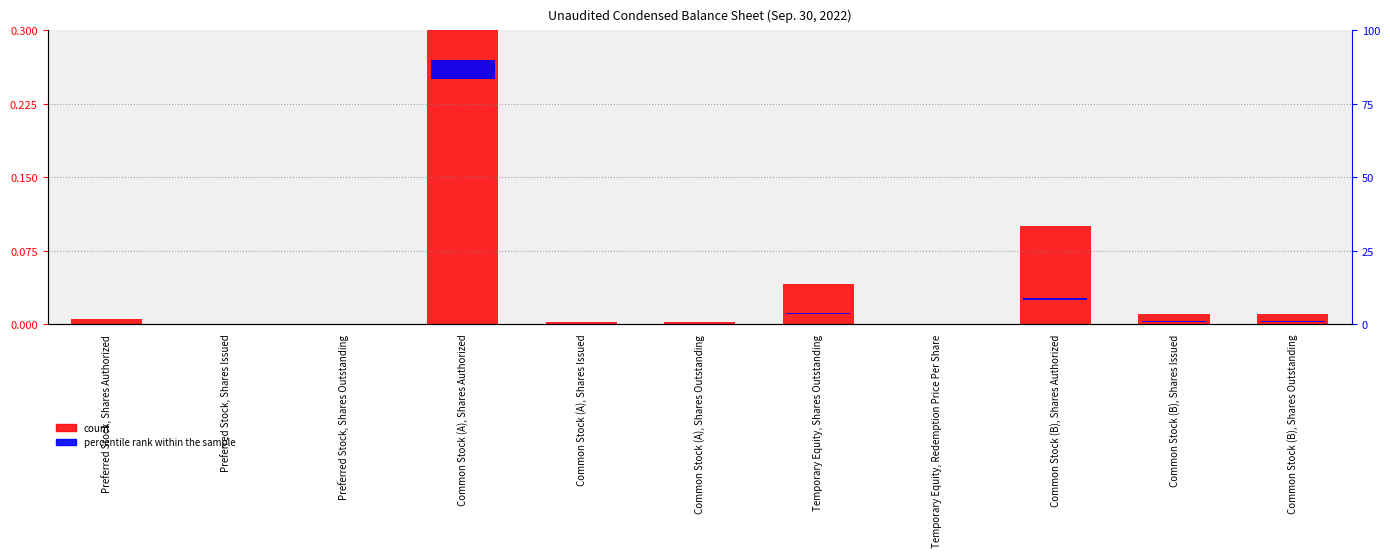

Reading left to right, what are all the values shown in this chart?

0.0	0.0	0.0	1.0	0.0	0.0	0.0	0.0	0.1	0.0	0.0